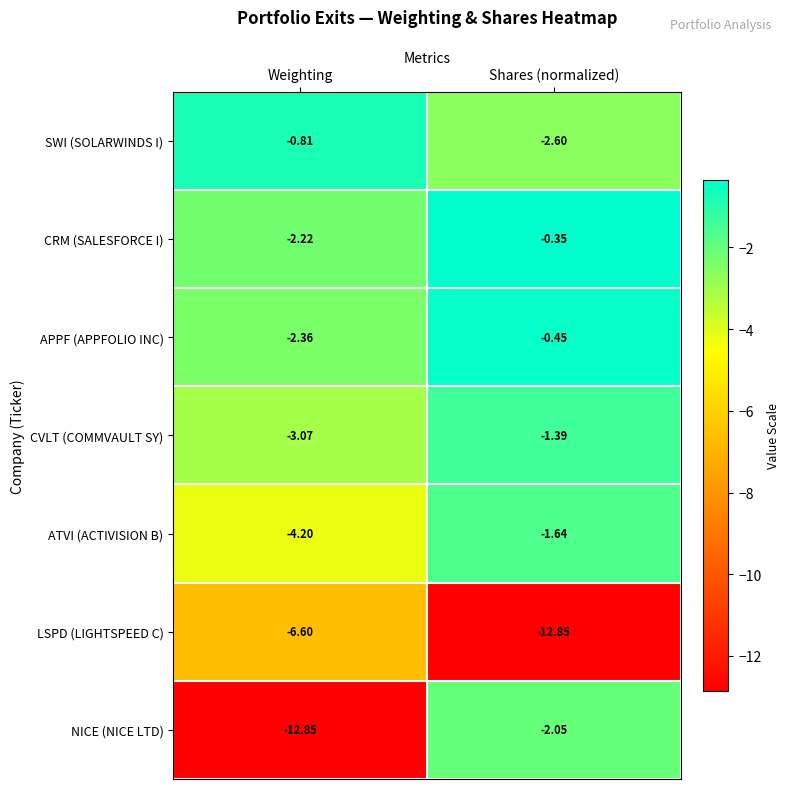

Which category has the lowest value in the NICE (NICE LTD) series?

Weighting